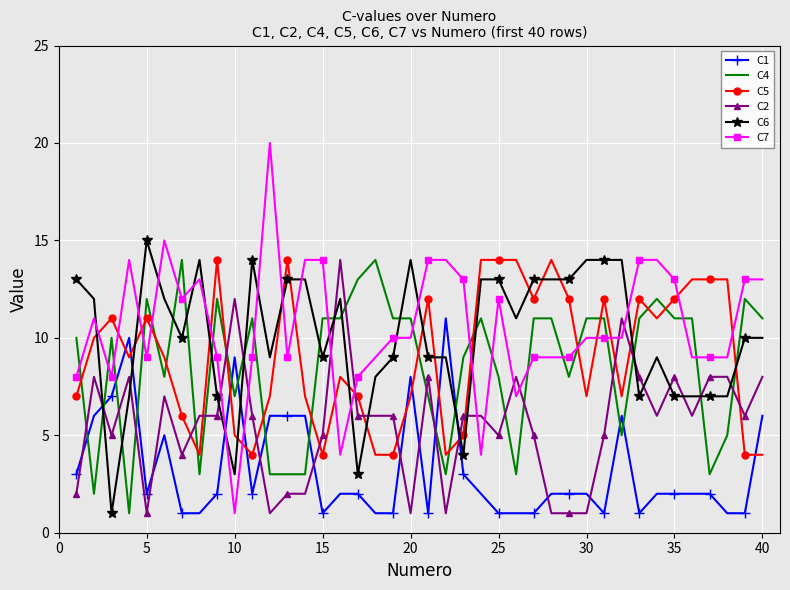

Count the number of categories in the chart.

40